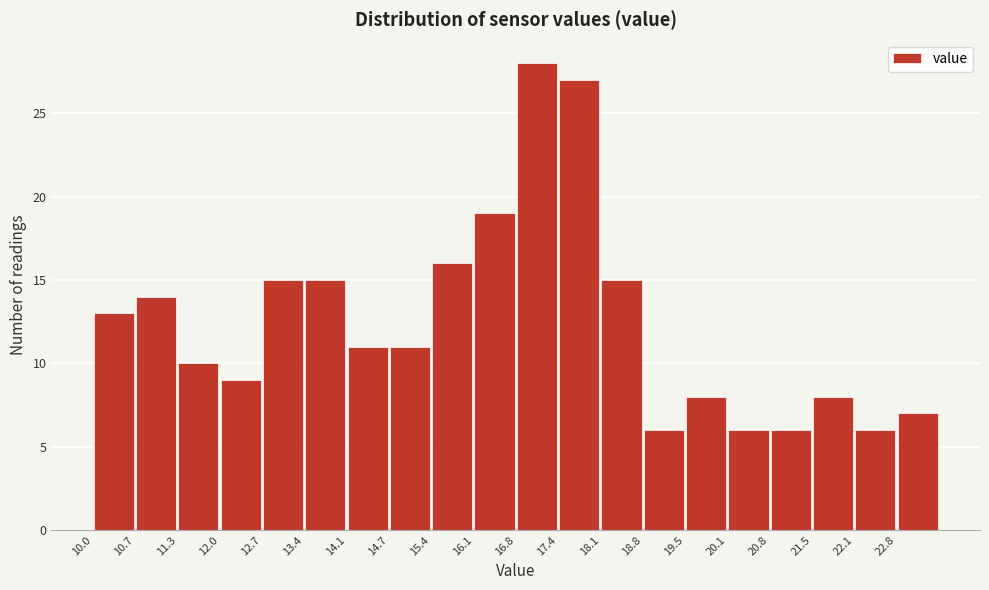

Reading left to right, transcribe this chart: for each bar, give the range it covers on the x-axis and its height. Neither the bar edges nor the heights are printed on the chart, so give them approximately, as read against the axes.

10.0 to 10.7: 13
10.7 to 11.4: 14
11.4 to 12.0: 10
12.0 to 12.7: 9
12.7 to 13.4: 15
13.4 to 14.1: 15
14.1 to 14.7: 11
14.7 to 15.4: 11
15.4 to 16.1: 16
16.1 to 16.8: 19
16.8 to 17.4: 28
17.4 to 18.1: 27
18.1 to 18.8: 15
18.8 to 19.5: 6
19.5 to 20.1: 8
20.1 to 20.8: 6
20.8 to 21.5: 6
21.5 to 22.2: 8
22.2 to 22.8: 6
22.8 to 23.5: 7